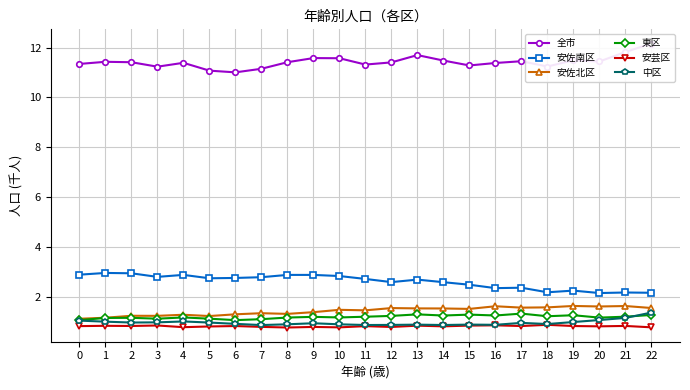

What is the spread (max minus min) of values at 2?

10.6